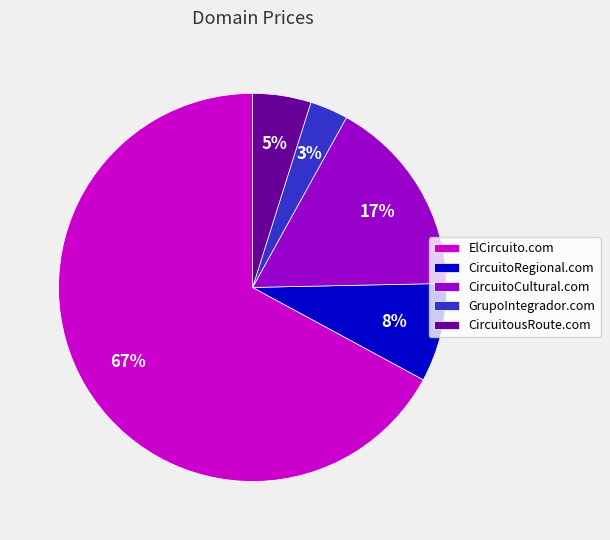

Between GrupoIntegrador.com and ElCircuito.com, which is larger?

ElCircuito.com